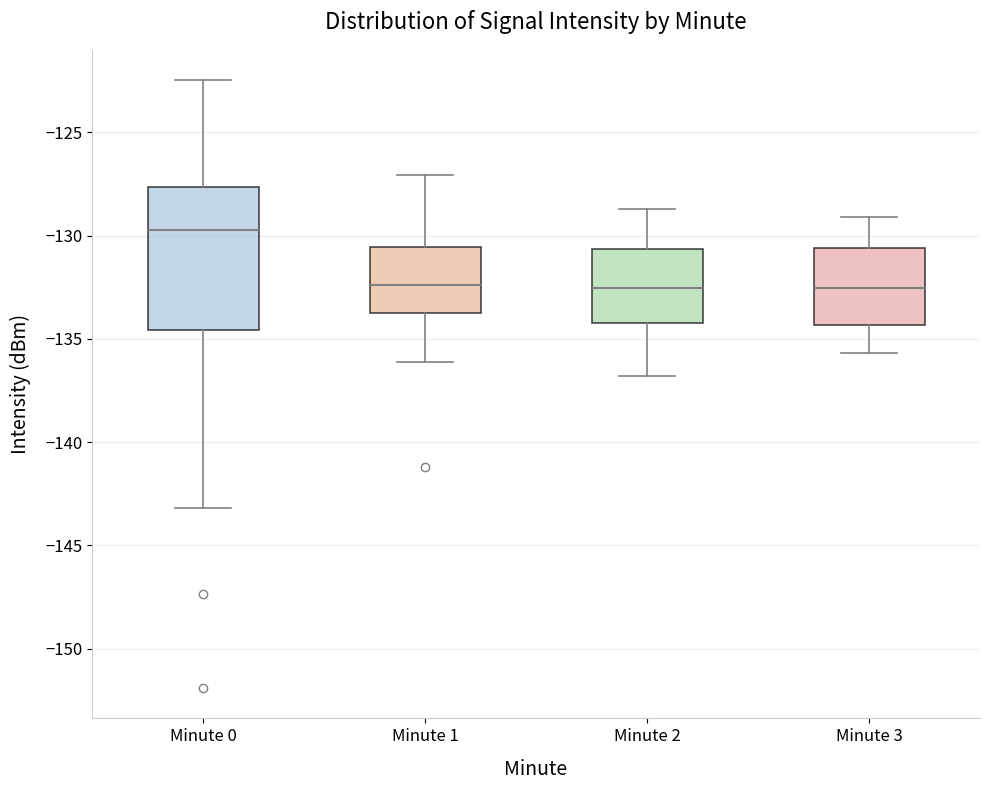

Reading left to right, transcribe this box plot: for each box, give where its median line is, the range the box spans, and where its two whiskers end, as read against the y-axis. The values are not printed on the chart, so give them approximately, as read against the axis.

Minute 0: median -129.5, box -134.5 to -127.5, whiskers -143.0 to -122.5
Minute 1: median -132.5, box -134.0 to -130.5, whiskers -136.0 to -127.0
Minute 2: median -132.5, box -134.0 to -130.5, whiskers -137.0 to -128.5
Minute 3: median -132.5, box -134.5 to -130.5, whiskers -135.5 to -129.0